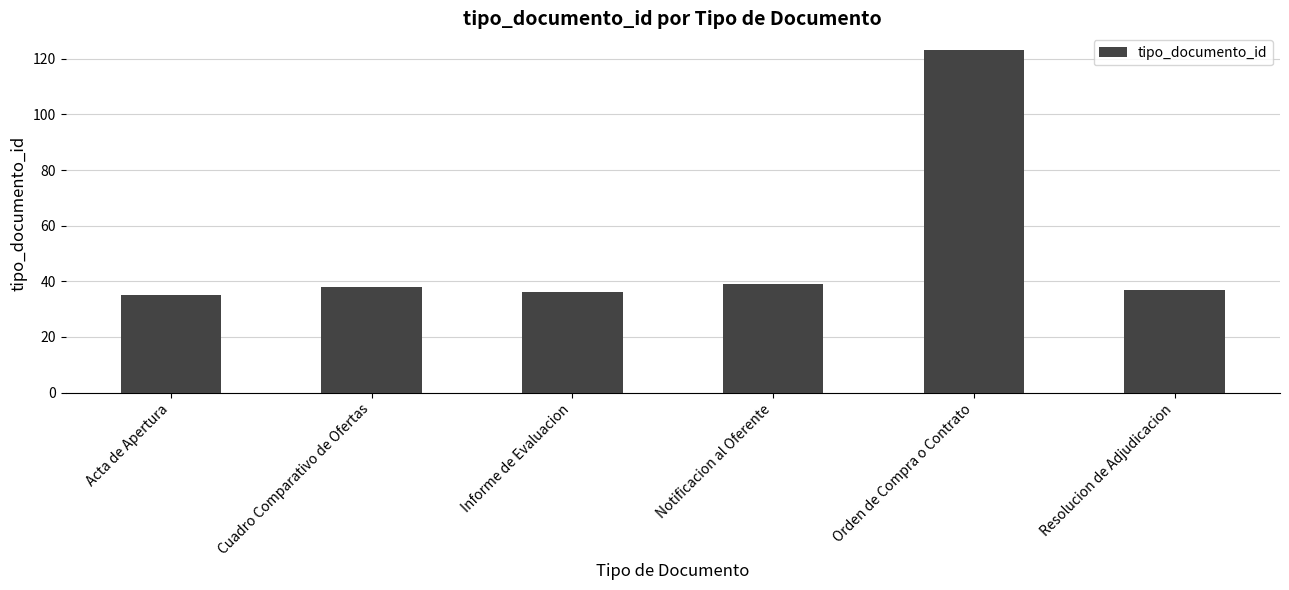

What is the smallest value displayed?

35